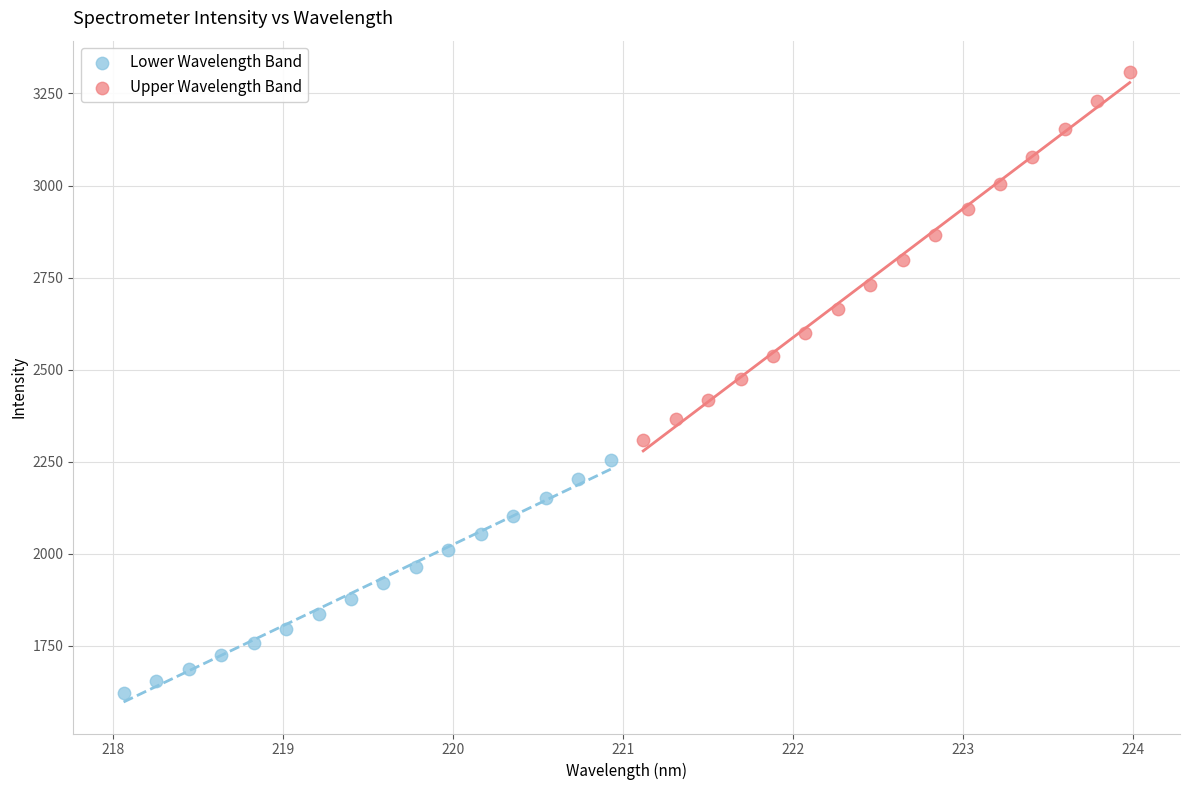

Which series reaches the minimum Y coordinate?

Lower Wavelength Band